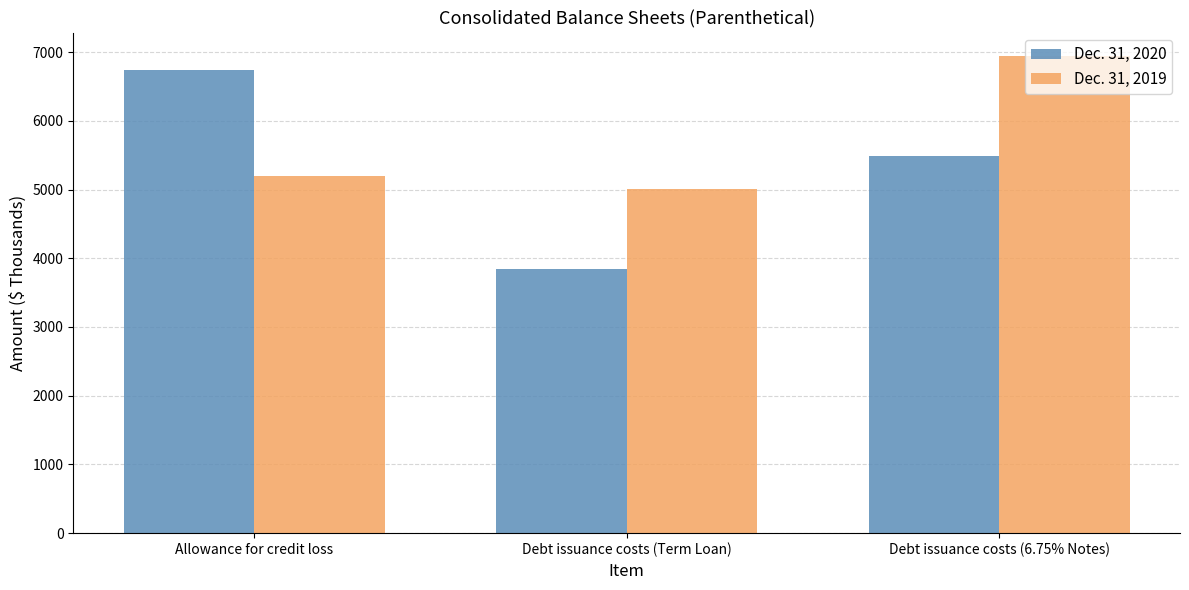

What is the label of the 3rd bar from the right?

Allowance for credit loss